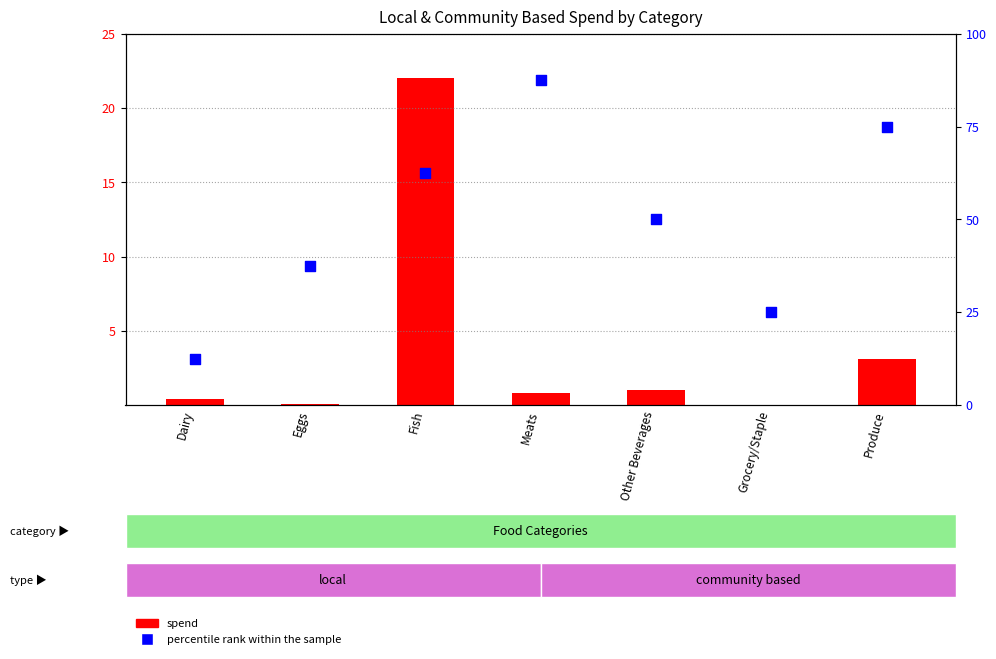

At how many categories does at least one series exceed 3?

7